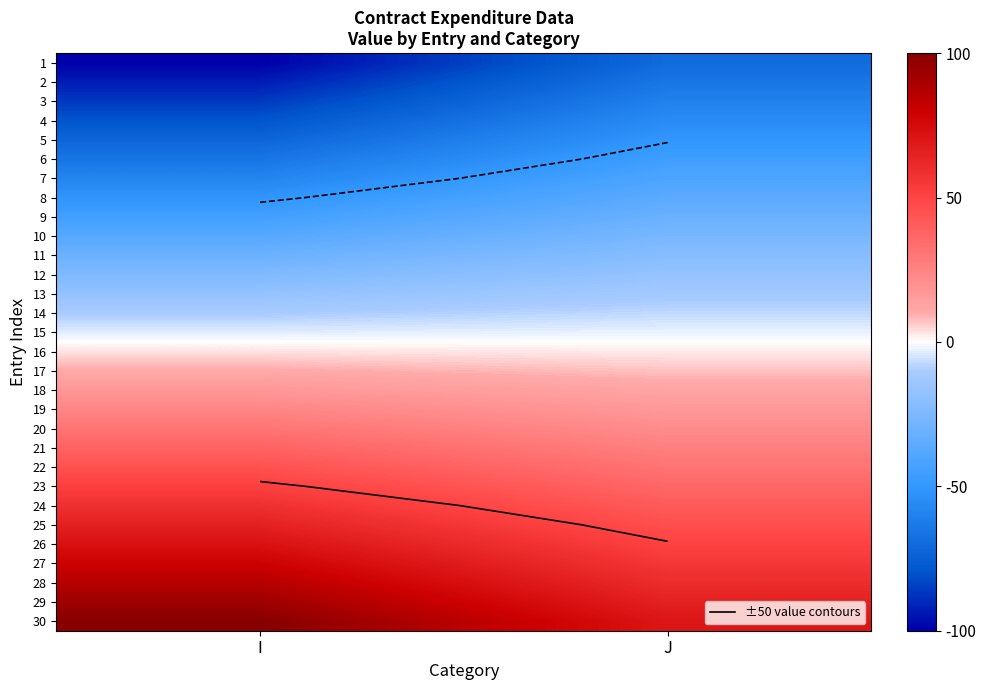

What is the difference between the highest and lowest values at I?

200.0